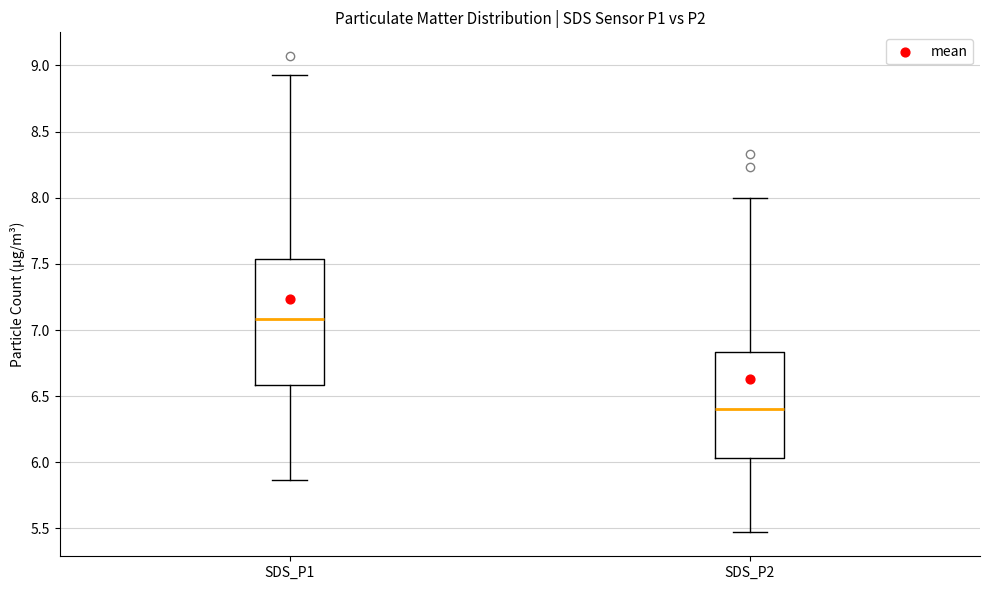

Which box's median line is the lowest?

SDS_P2